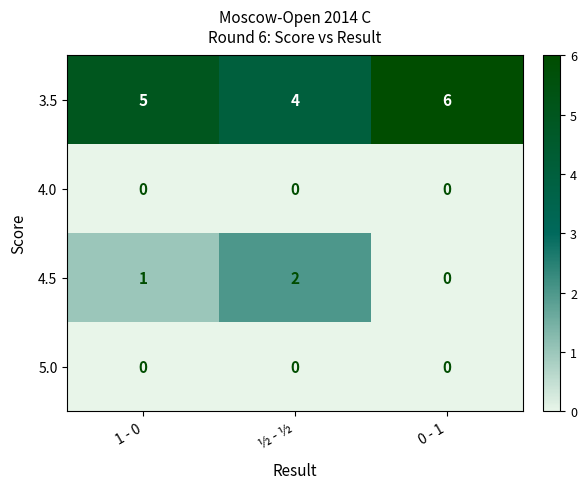

What is the spread (max minus min) of values at 0 - 1?

6